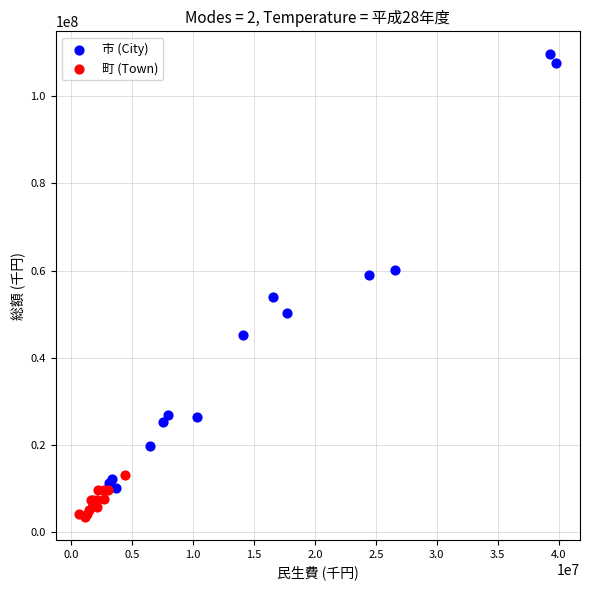

Which series has the largest Y range (max minus min)?

市 (City)